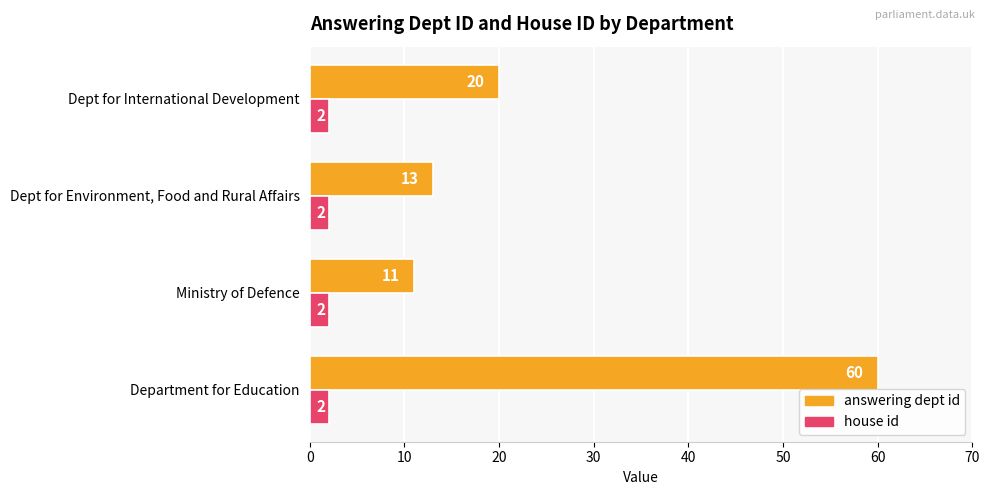

Which series has the largest total across all categories?

answering dept id